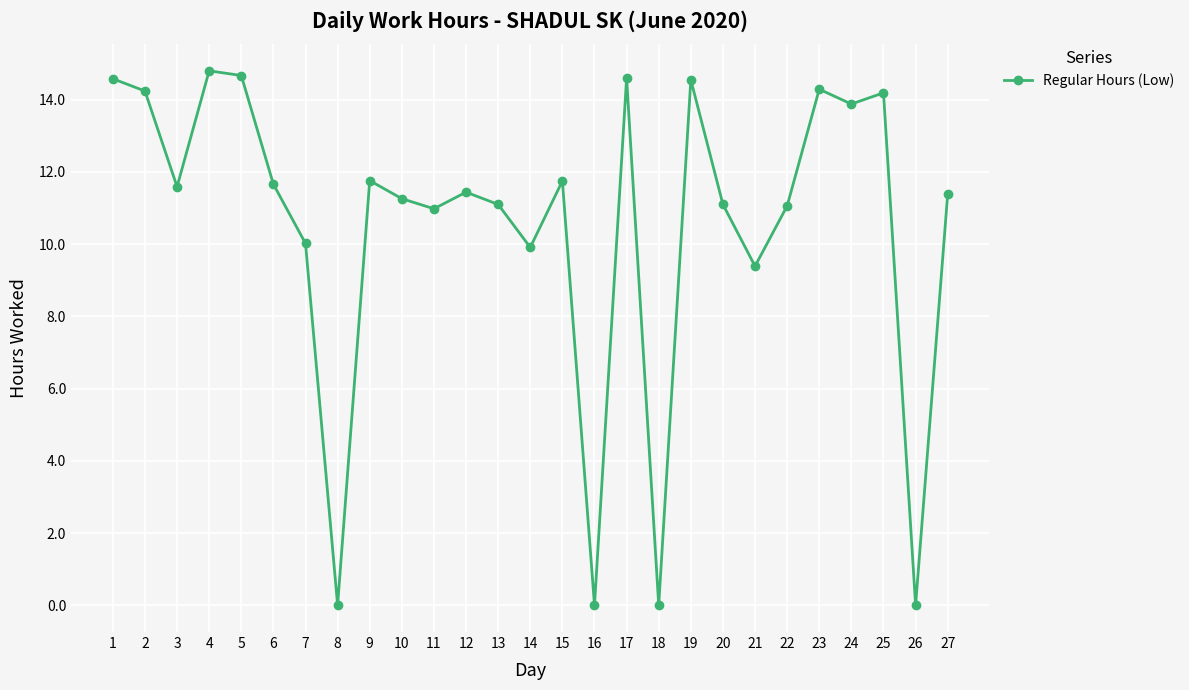

The value at 11 is 11.0. True or false?

True